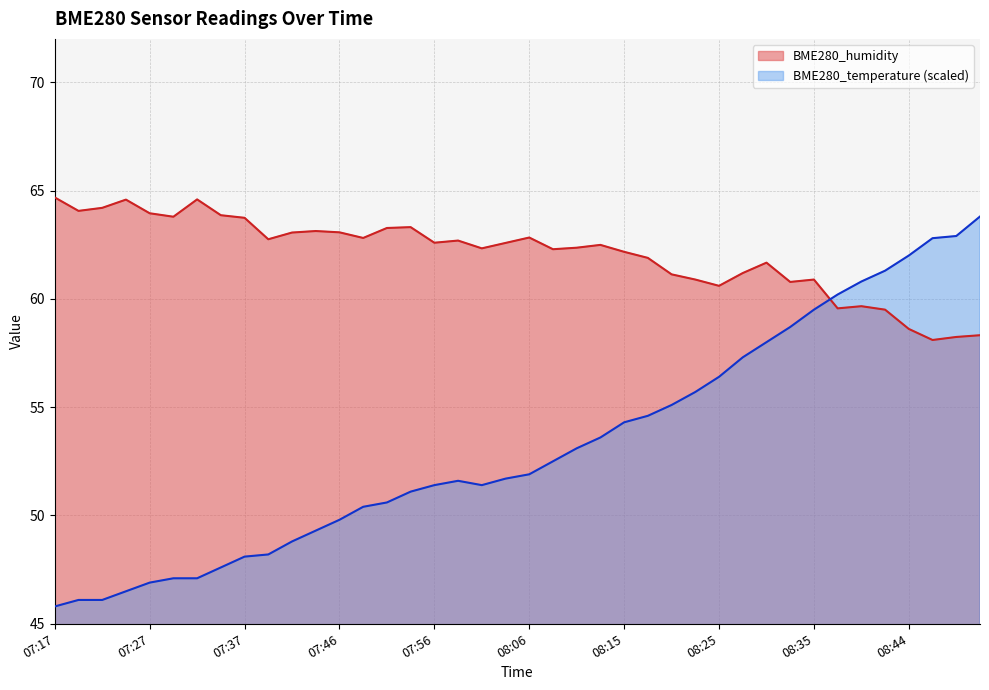

What value does the BME280_temperature series have at 08:40?

60.8